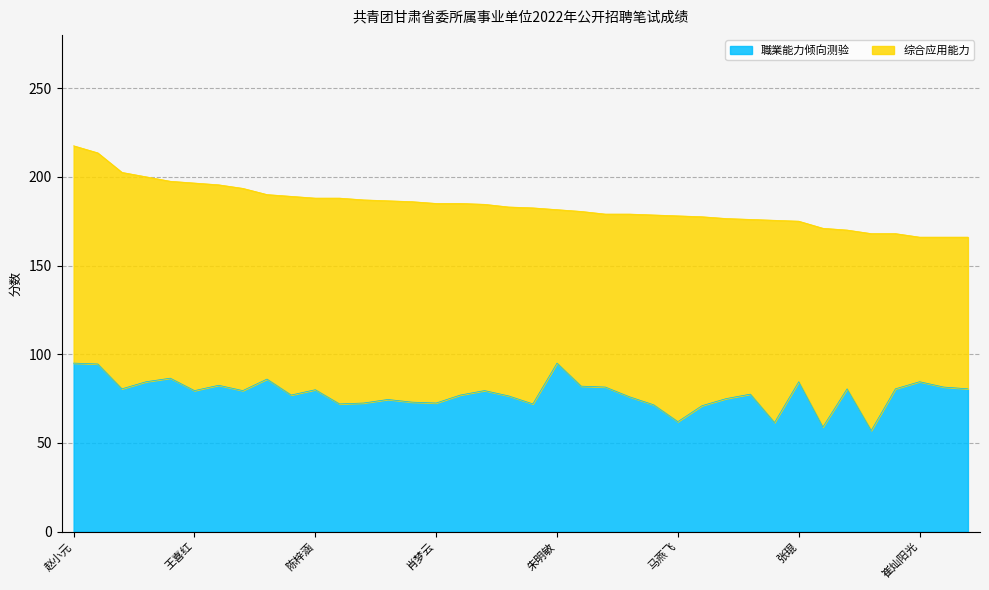

What is the smallest value displayed?

57.0